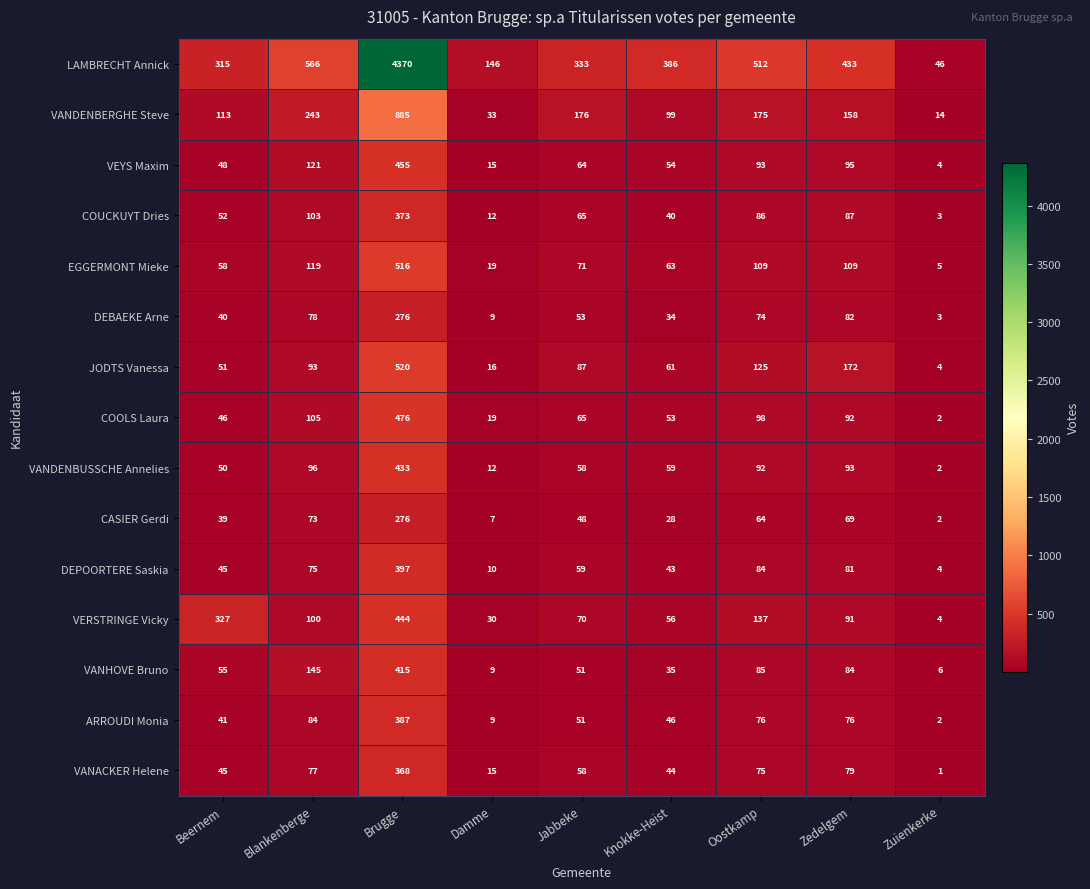

List the labels in order of VANHOVE Bruno value, smallest first.

Zuienkerke, Damme, Knokke-Heist, Jabbeke, Beernem, Zedelgem, Oostkamp, Blankenberge, Brugge